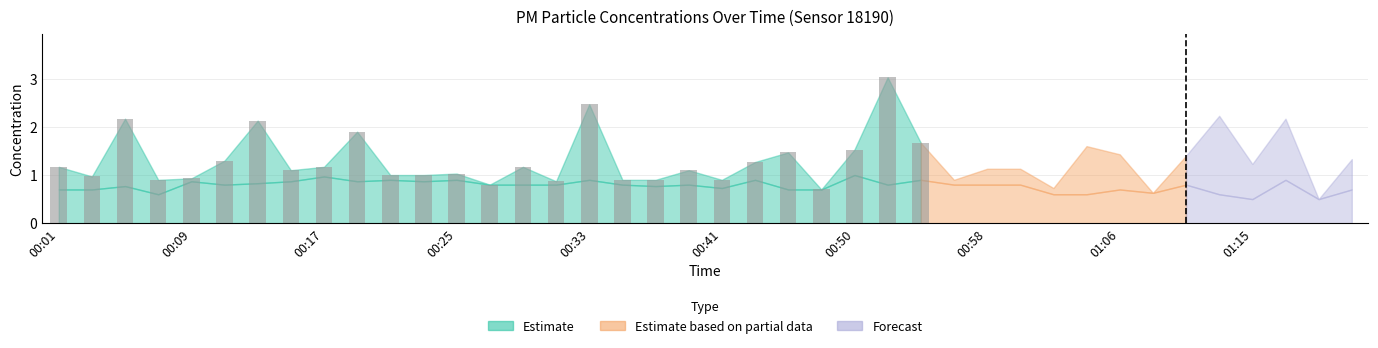

What is the difference between the maximum and minimum values?

2.3